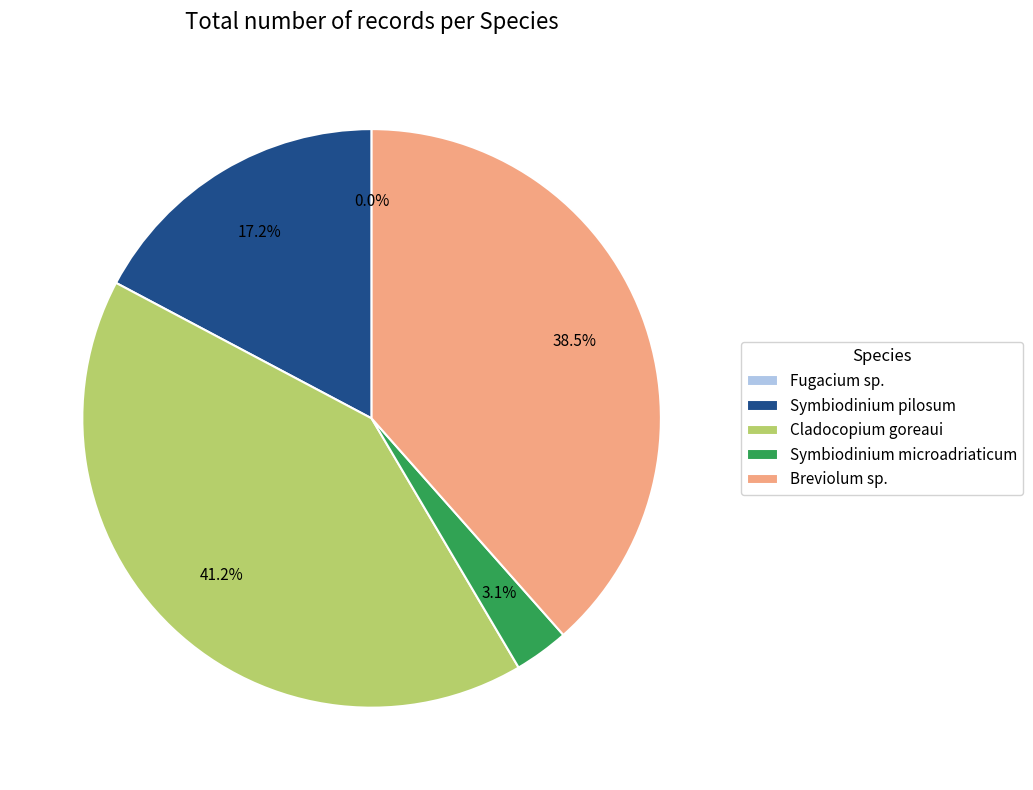

To the nearest percent, what is the average slice percentage?

20%